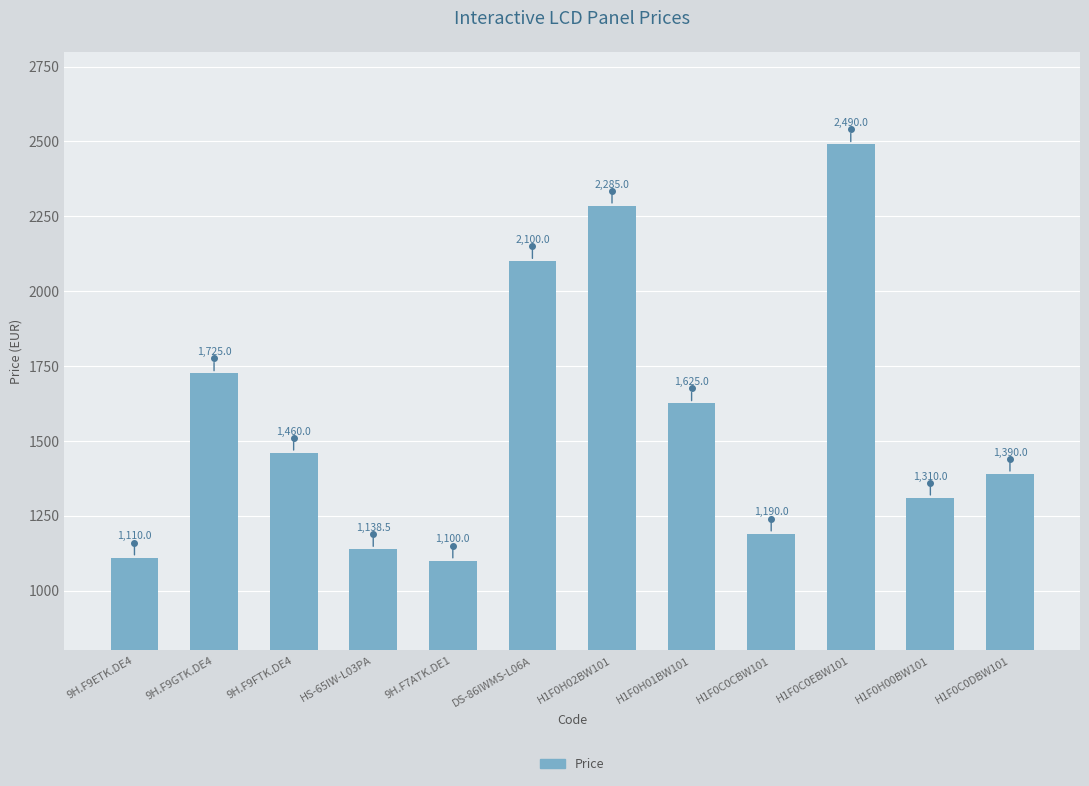

Approximately how many times larger is the value at 9H.F9FTK.DE4 compared to 9H.F9GTK.DE4?

0.8